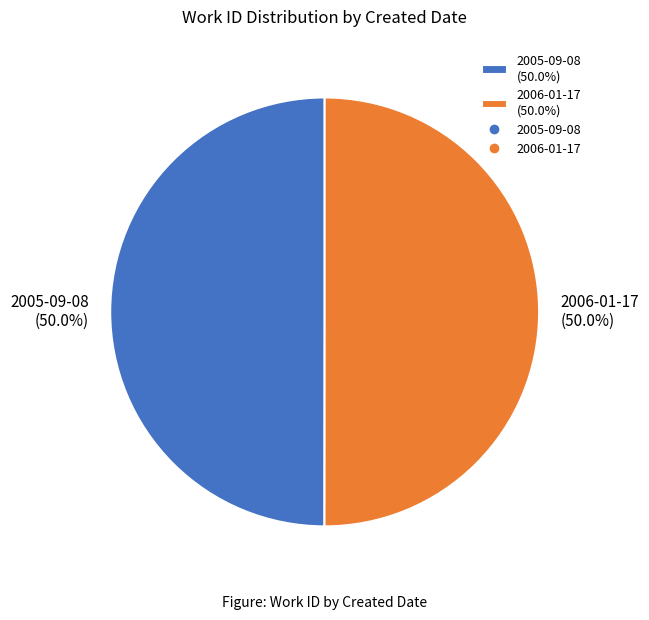

Do 2006-01-17 and 2005-09-08 together represent more than half of the pie?

Yes